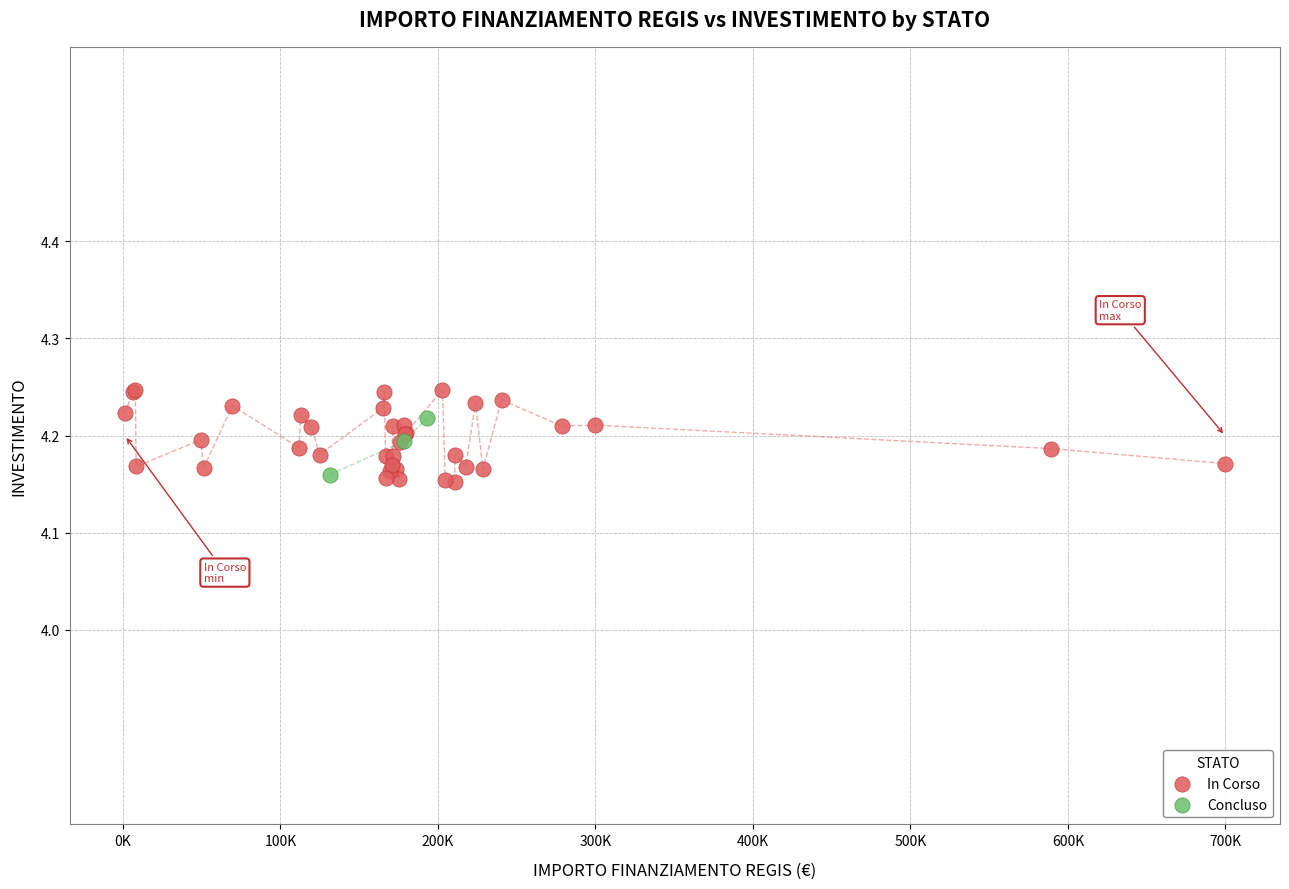

Which series has the widest spread of Y values?

In Corso